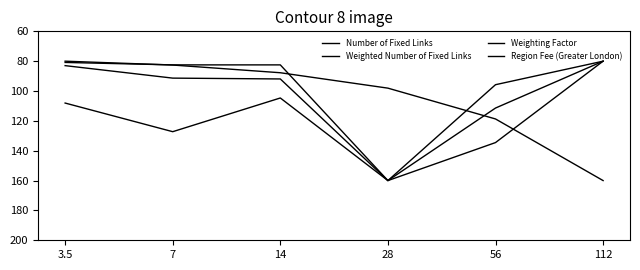

Which series changed the most between 3.5 and 28?

Region Fee (Greater London)